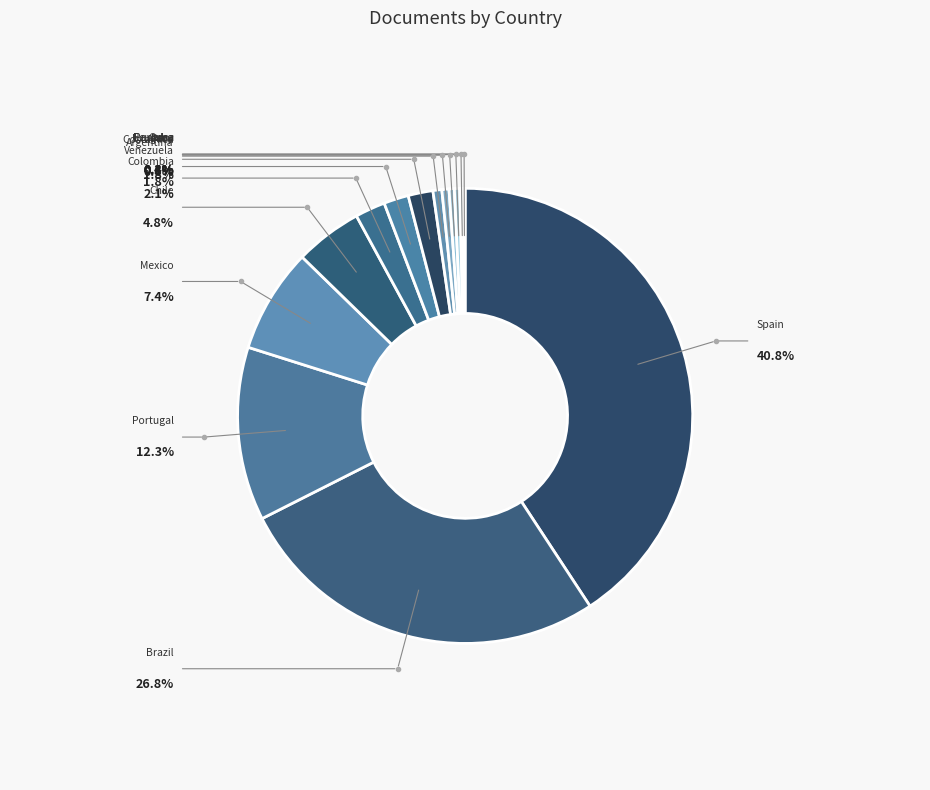

Does any single category account for the majority?

No